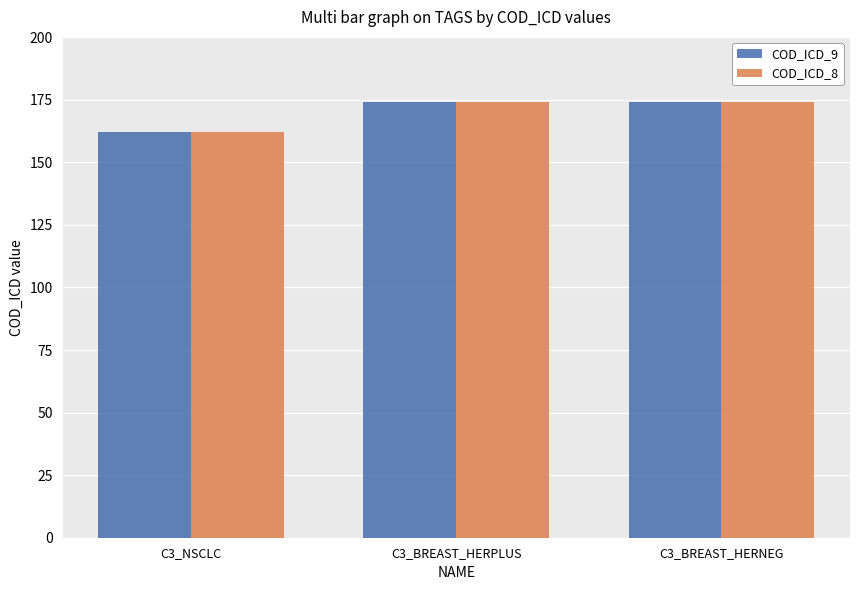

What is the difference between the COD_ICD_8 values at C3_NSCLC and C3_BREAST_HERNEG?

12